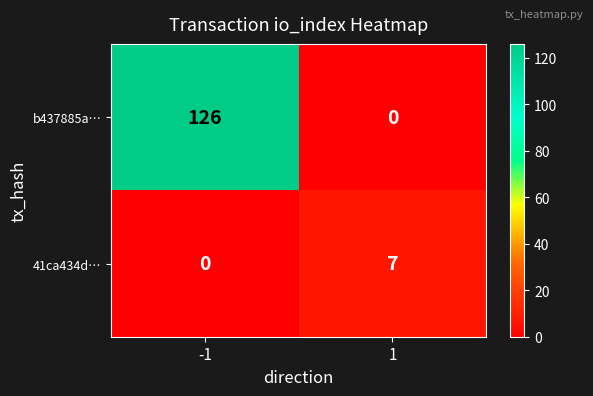

Is the value of 41ca434d… at -1 greater than the value of b437885a… at -1?

No